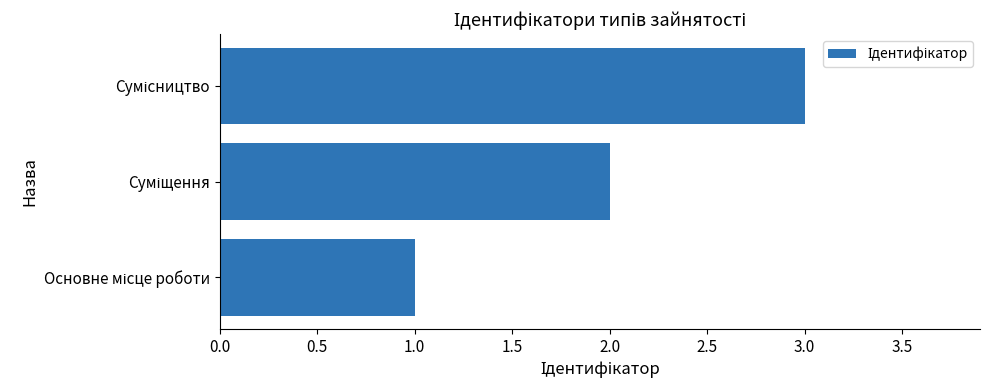

What is the maximum value shown in the chart?

3